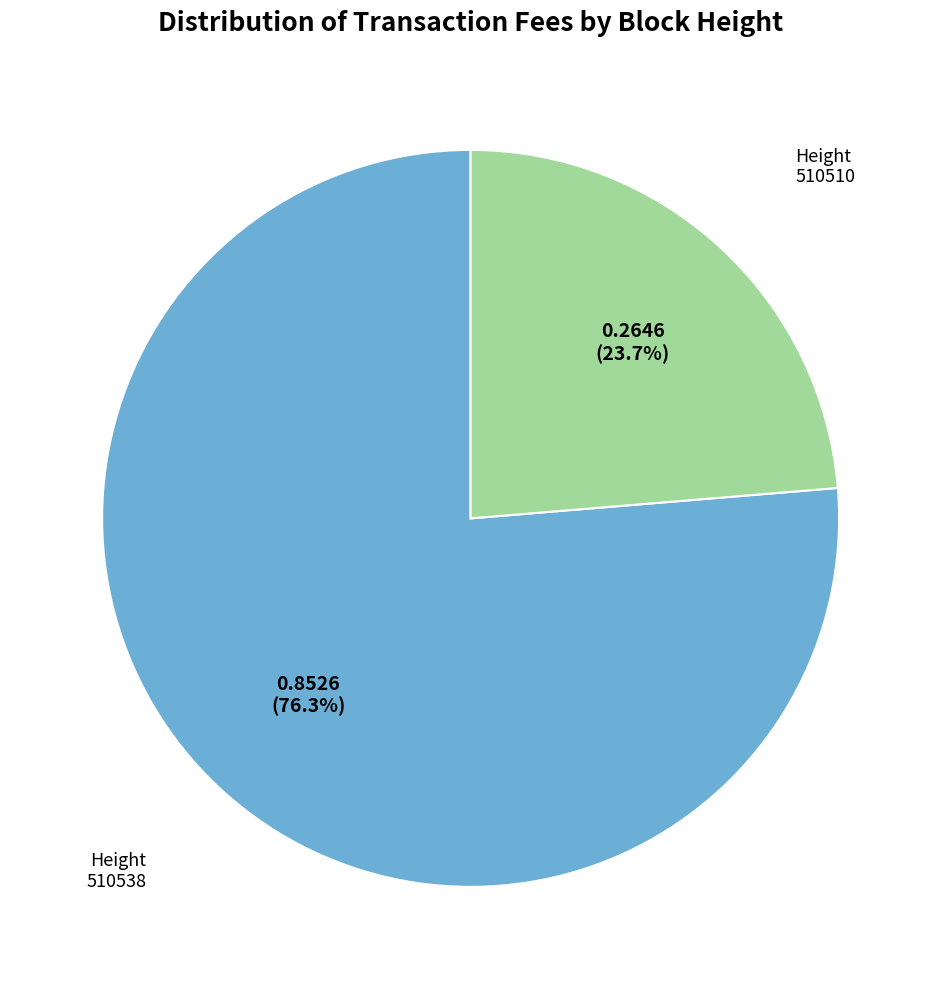

Does any single category account for the majority?

Yes